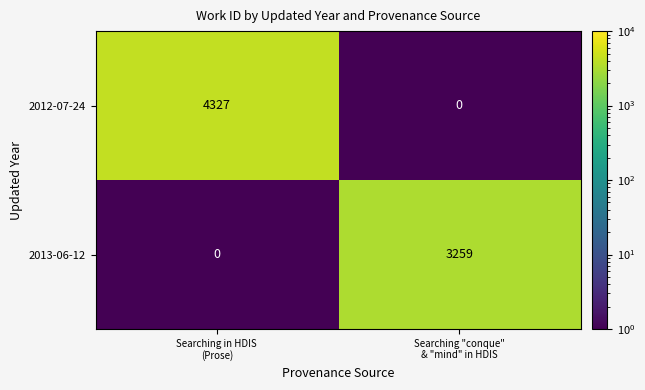

What is the greatest value displayed?

4327